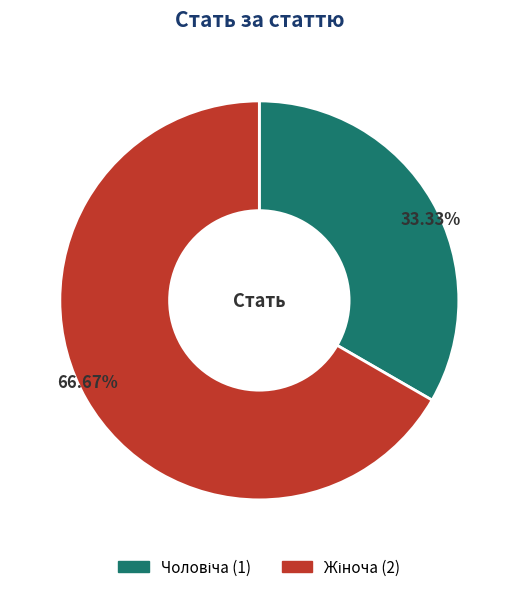

Does any single category account for the majority?

Yes